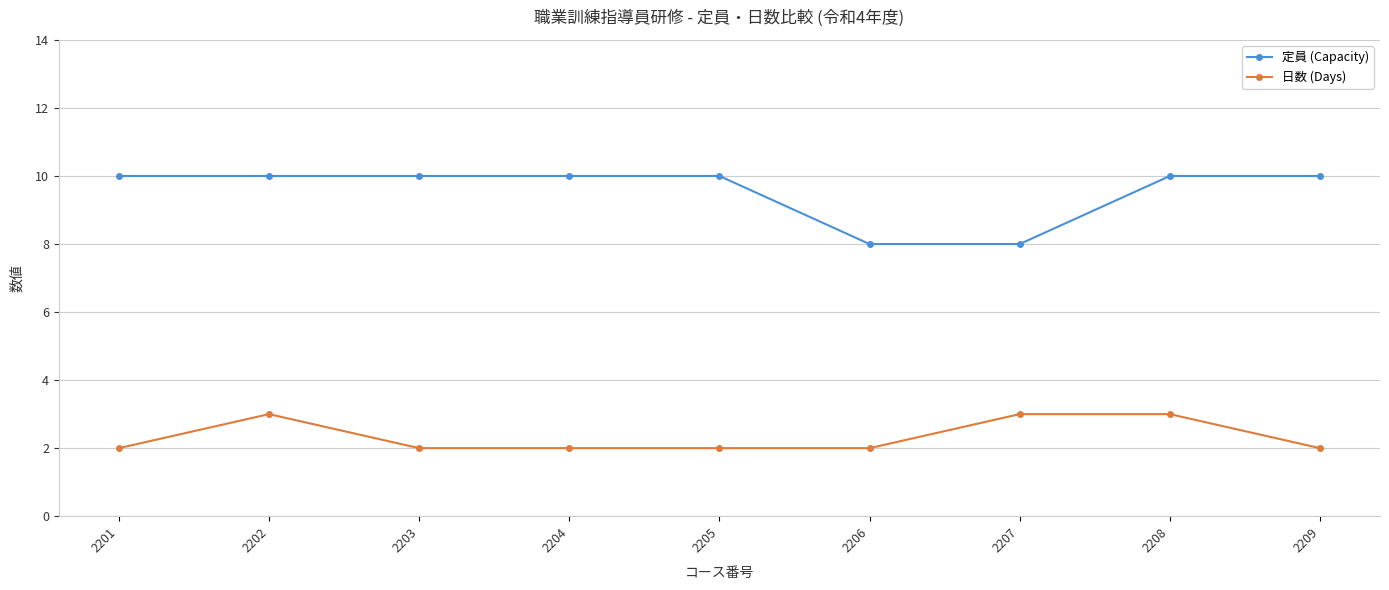

At 2208, list the series in order from largest to smallest.

定員 (Capacity), 日数 (Days)